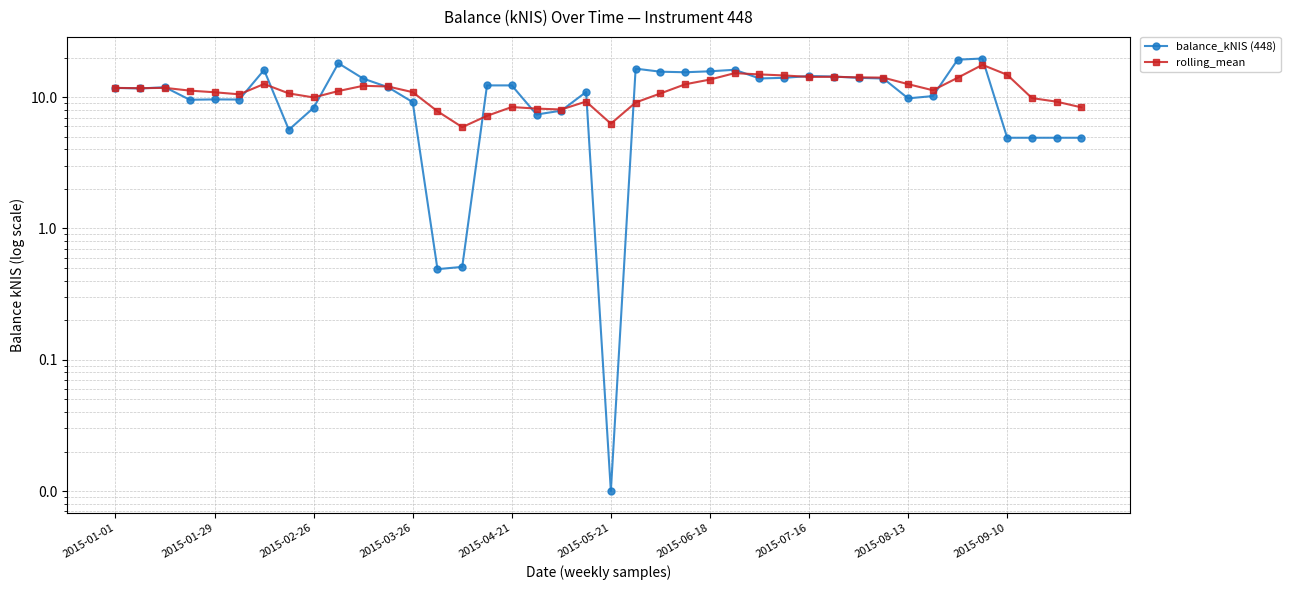

What are all the series names shown in the legend?

balance_kNIS (448), rolling_mean